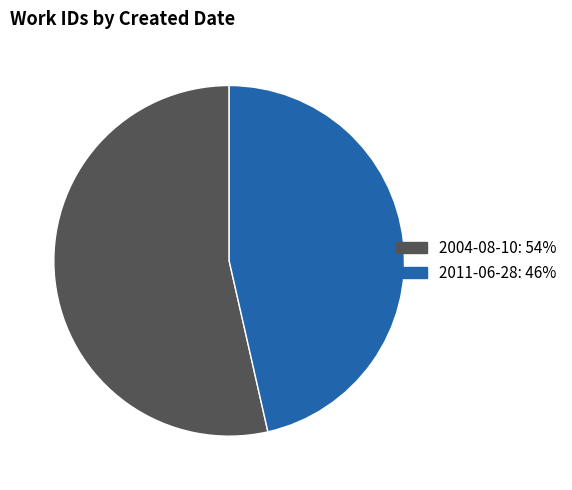

Combined, do 2004-08-10 and 2011-06-28 account for over 50%?

Yes